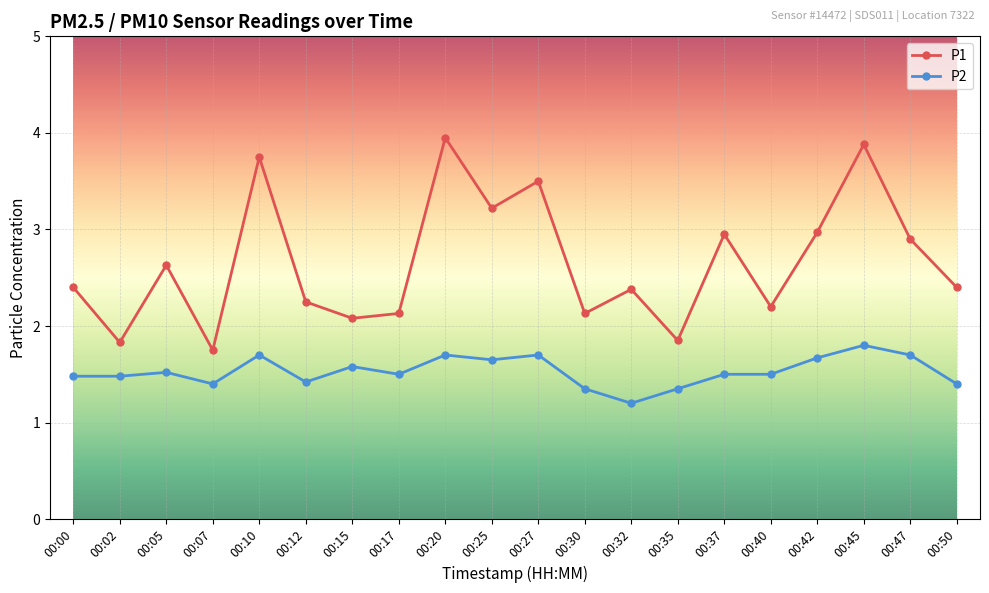

What is the value of the P2 point at the 6th from the left?

1.4